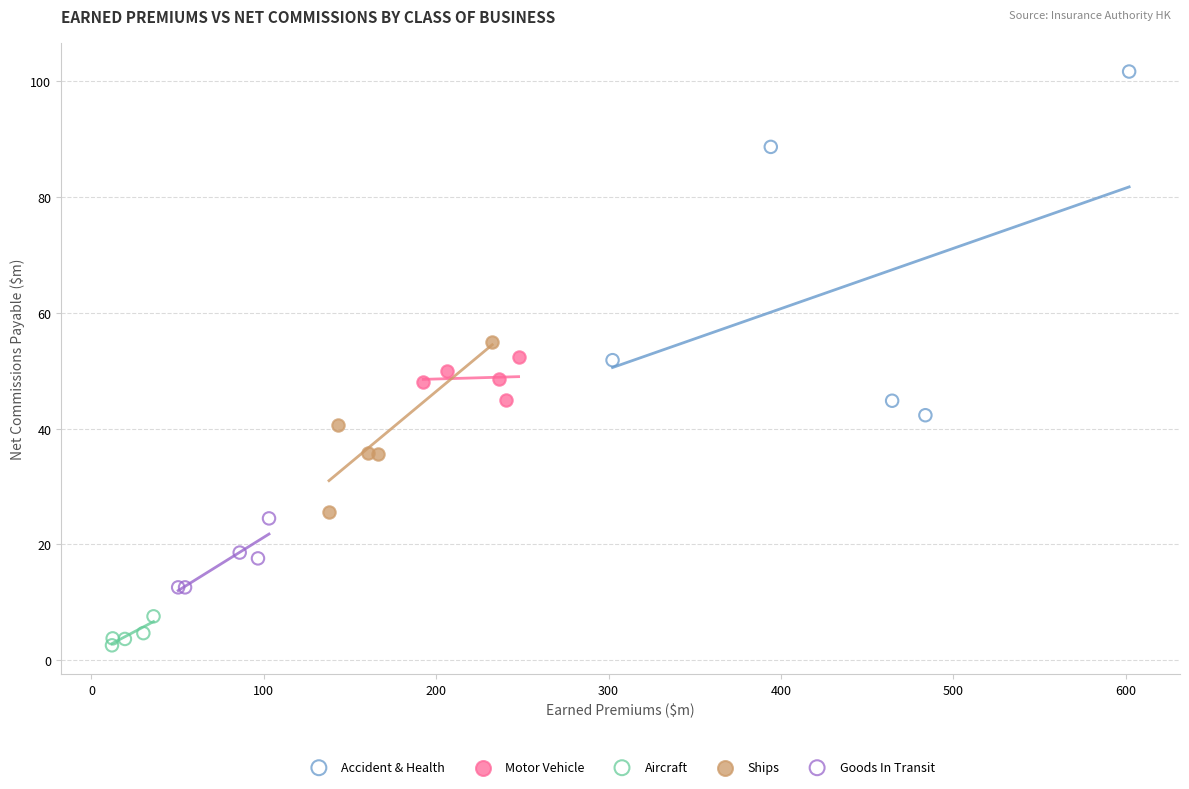

Which series reaches the maximum Y coordinate?

Accident & Health